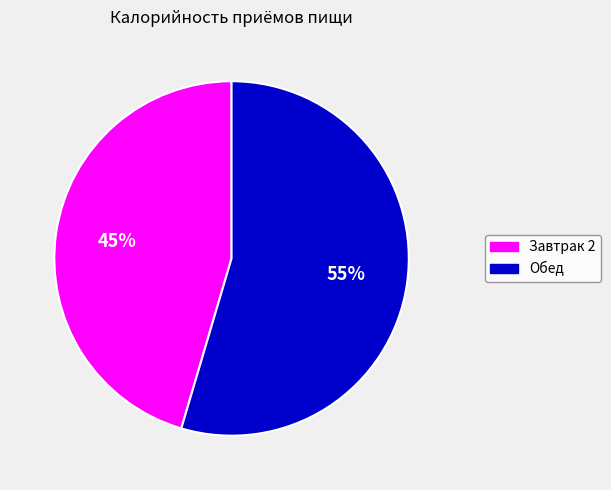

Is it true that Завтрак 2 is 45% of the pie?

True